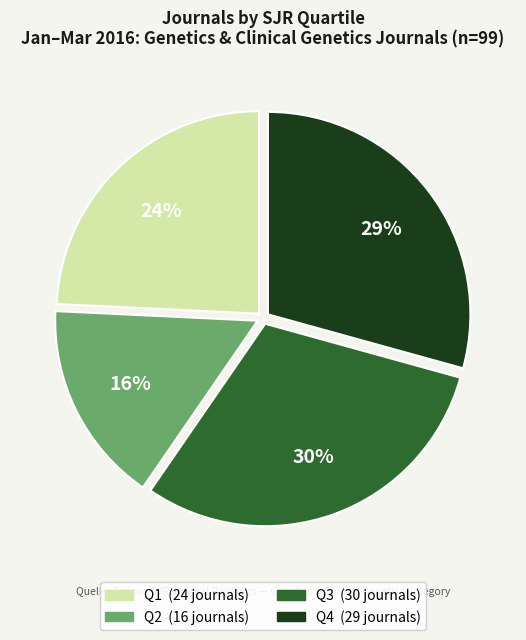

Is the sum of Q4 and Q1 greater than half?

Yes